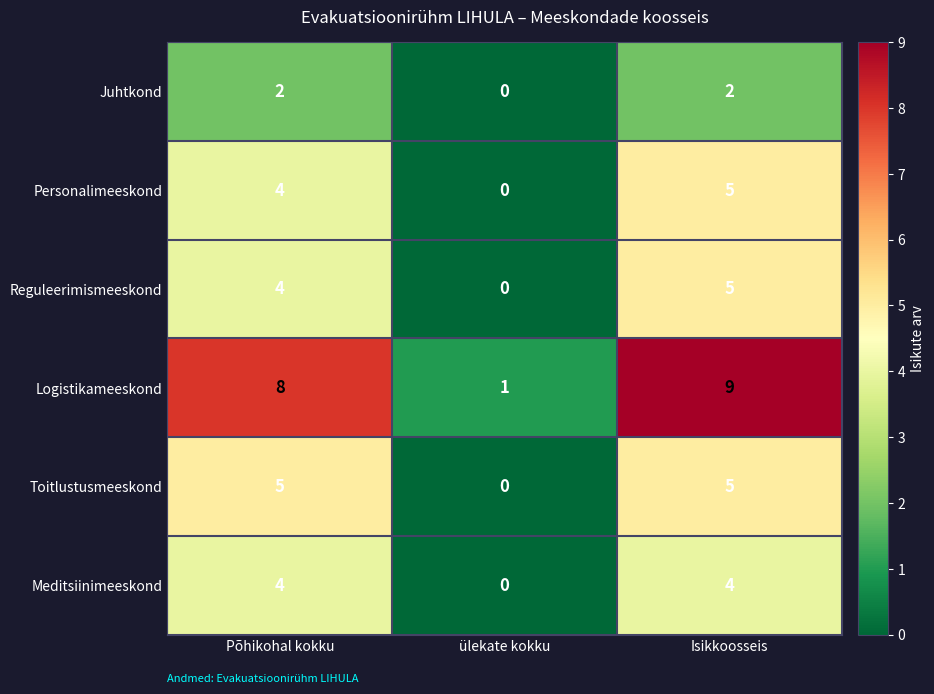

The Logistikameeskond series shows 3 at Põhikohal kokku. True or false?

False